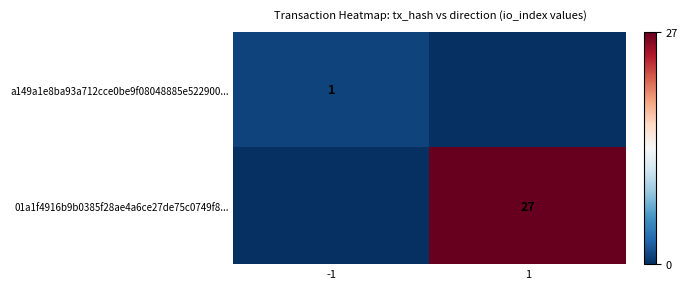

Between 1 and -1, which is larger?

-1